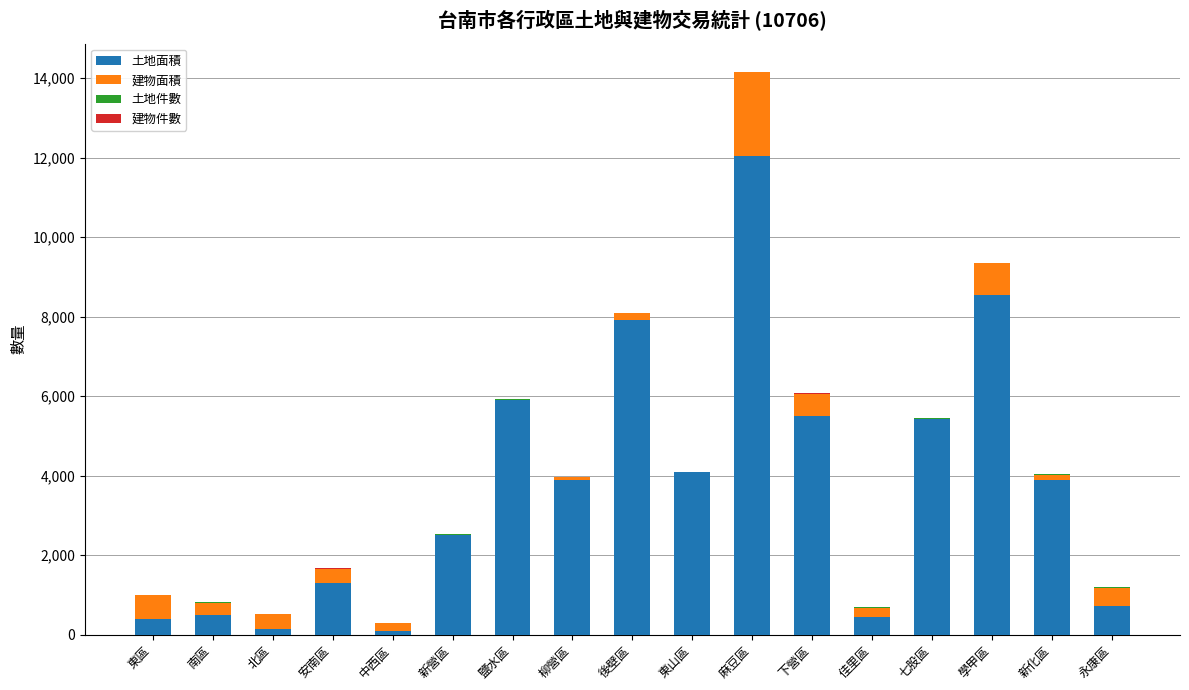

What is the maximum value for 土地面積?

12043.4